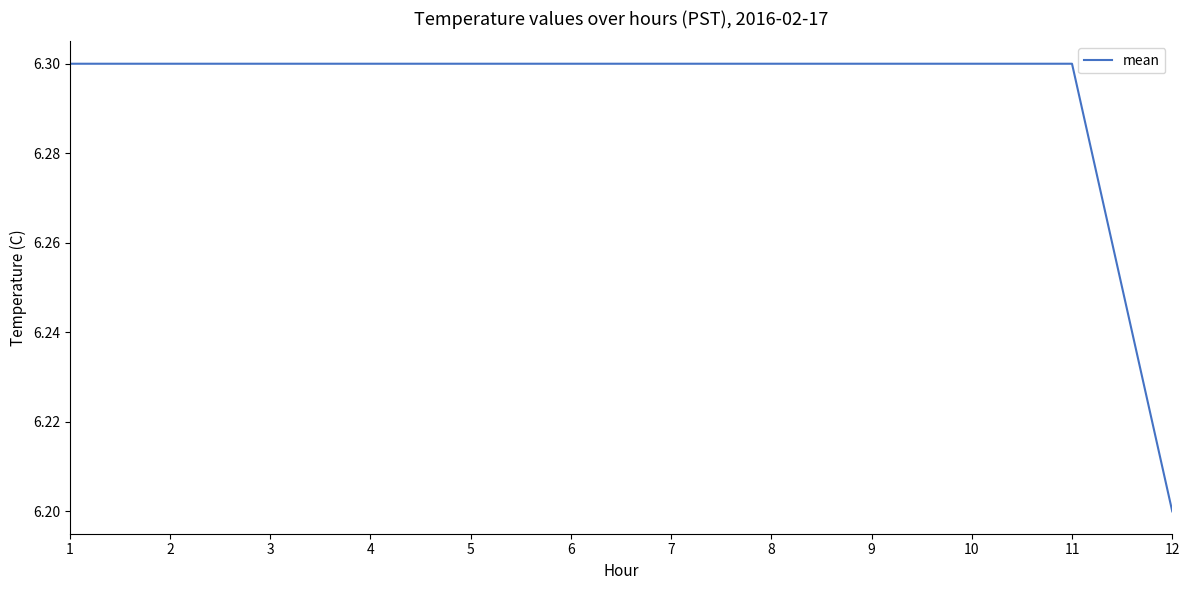

Reading left to right, list all the values displayed in this chart.

1=6.3	2=6.3	3=6.3	4=6.3	5=6.3	6=6.3	7=6.3	8=6.3	9=6.3	10=6.3	11=6.3	12=6.2